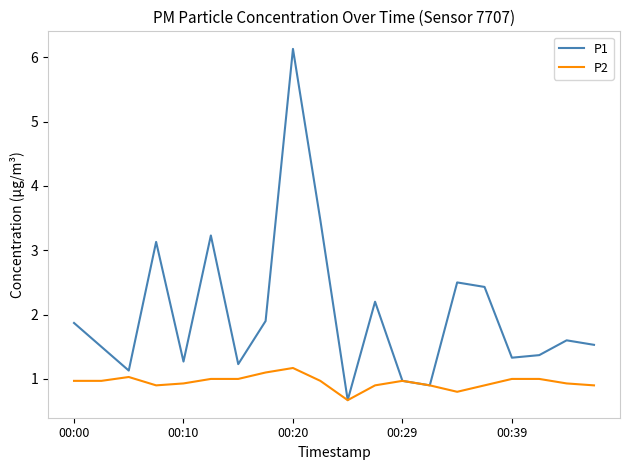

Count the number of categories in the chart.

20